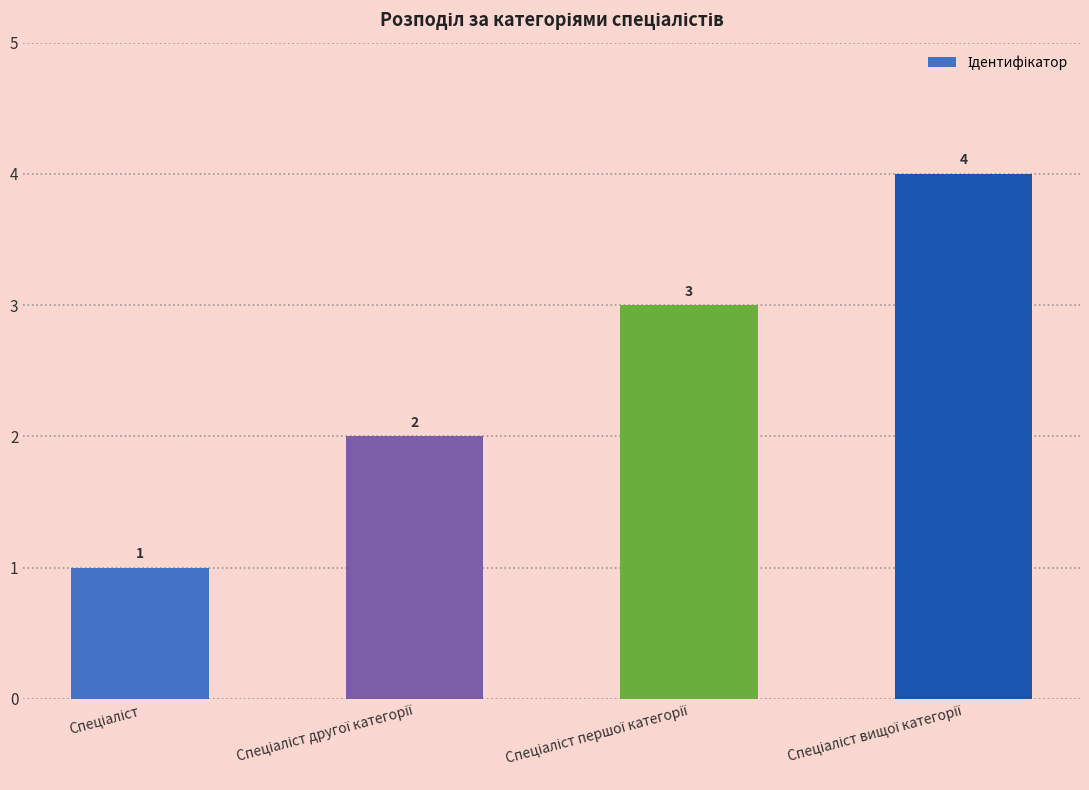

How many data points are less than 3?

2